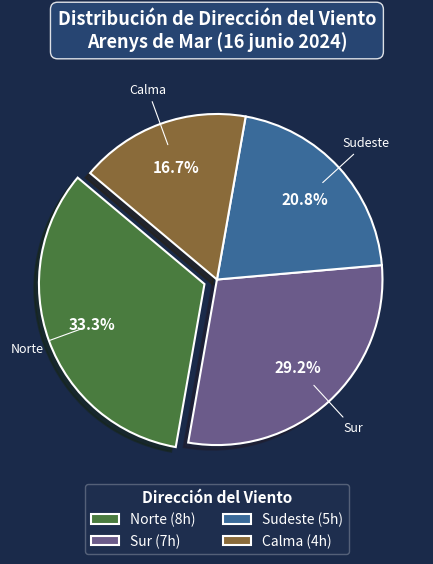

To the nearest percent, what portion does Norte represent?

33%